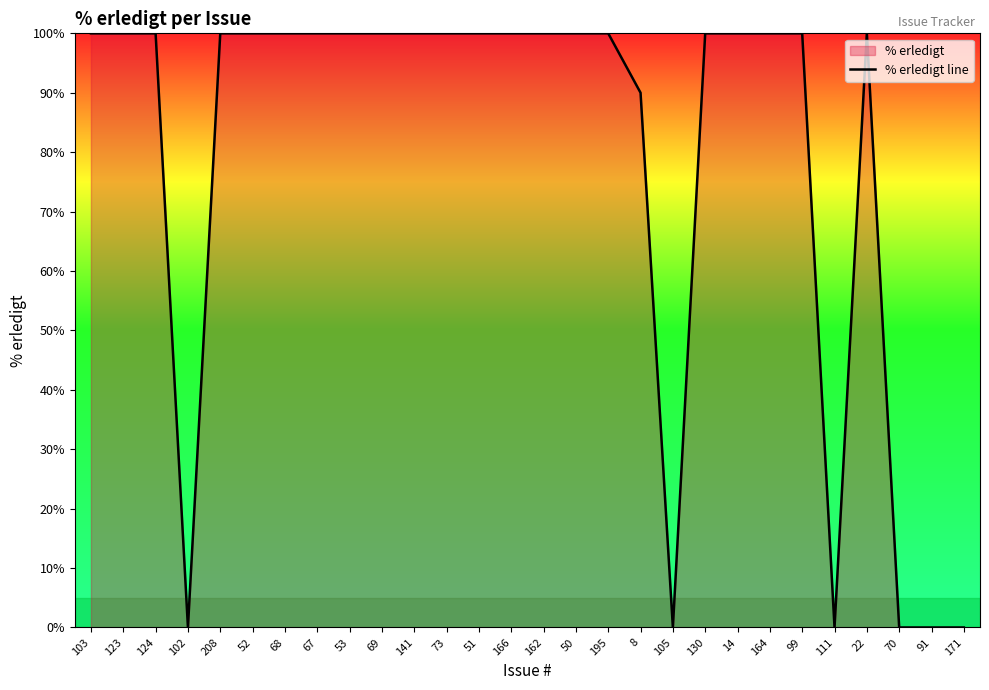

Which category has the lowest value across all series?

102